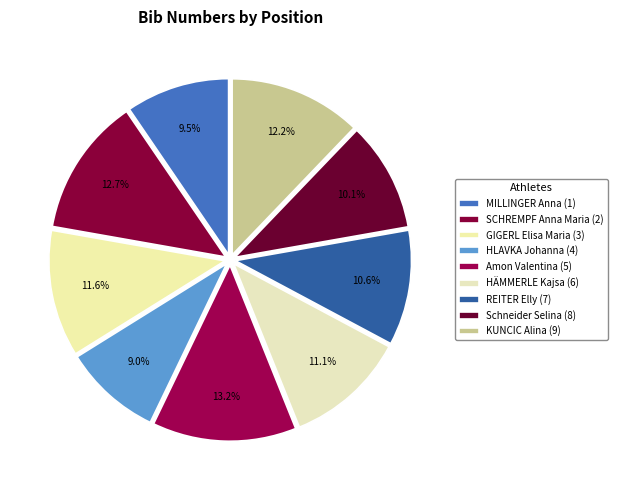

Does MILLINGER Anna (1) account for over 50% of the chart?

No